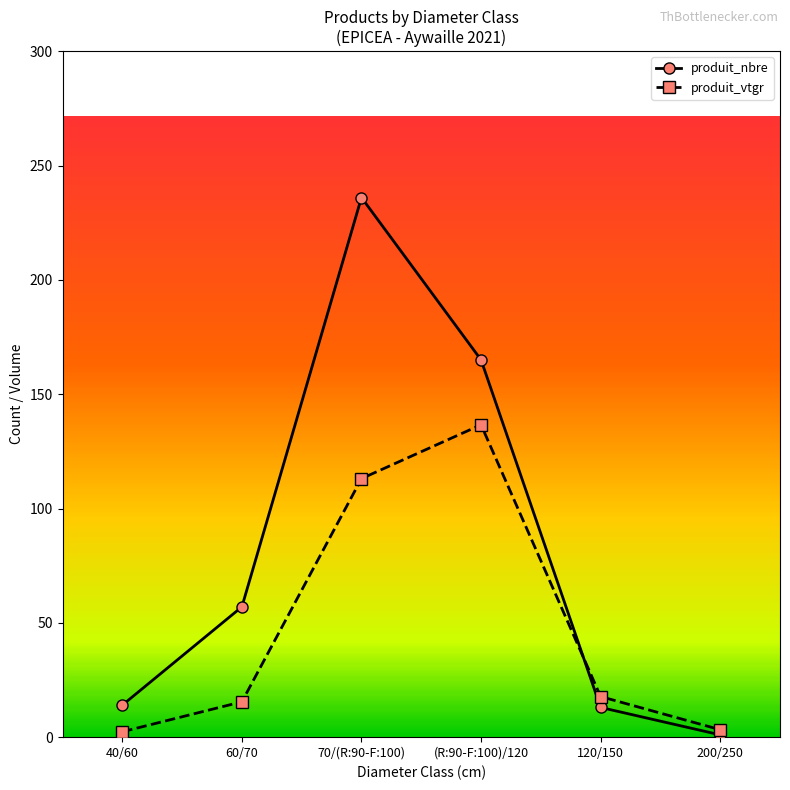

What are all the series names shown in the legend?

produit_nbre, produit_vtgr